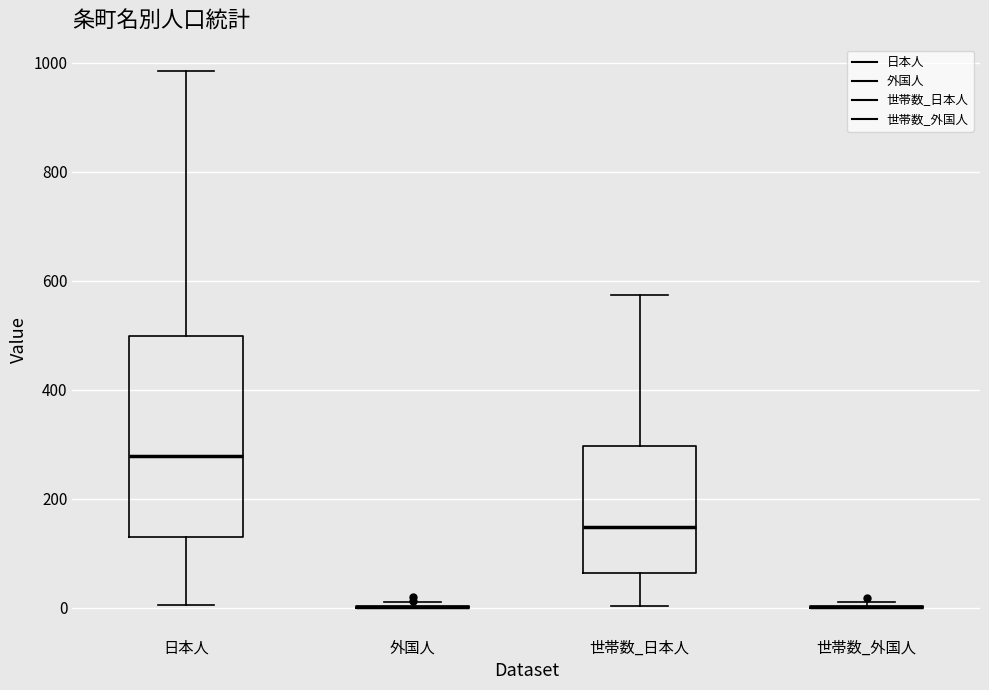

Reading left to right, read every box against the y-axis: the position of its median line, the range the box covers, and the ends of its whiskers. The values are not printed on the chart, so give them approximately, as read against the axis.

日本人: median 280, box 140 to 500, whiskers 0 to 980
外国人: box collapsed to a line at 0, whiskers 0 to 20
世帯数_日本人: median 140, box 60 to 300, whiskers 0 to 580
世帯数_外国人: box collapsed to a line at 0, whiskers 0 to 20